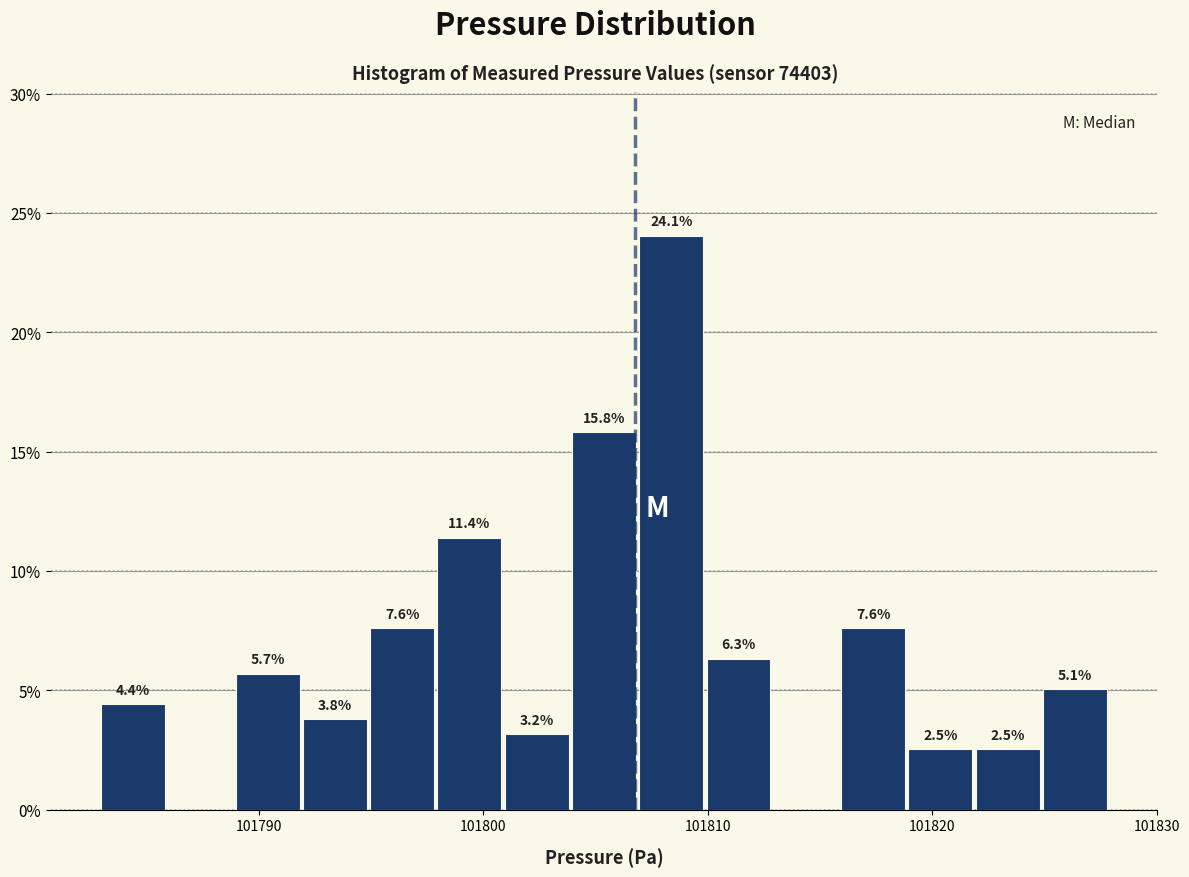

Around what value on the x-axis is the tallest bar? Give the approximate position of its centre, as read against the axis.

101808